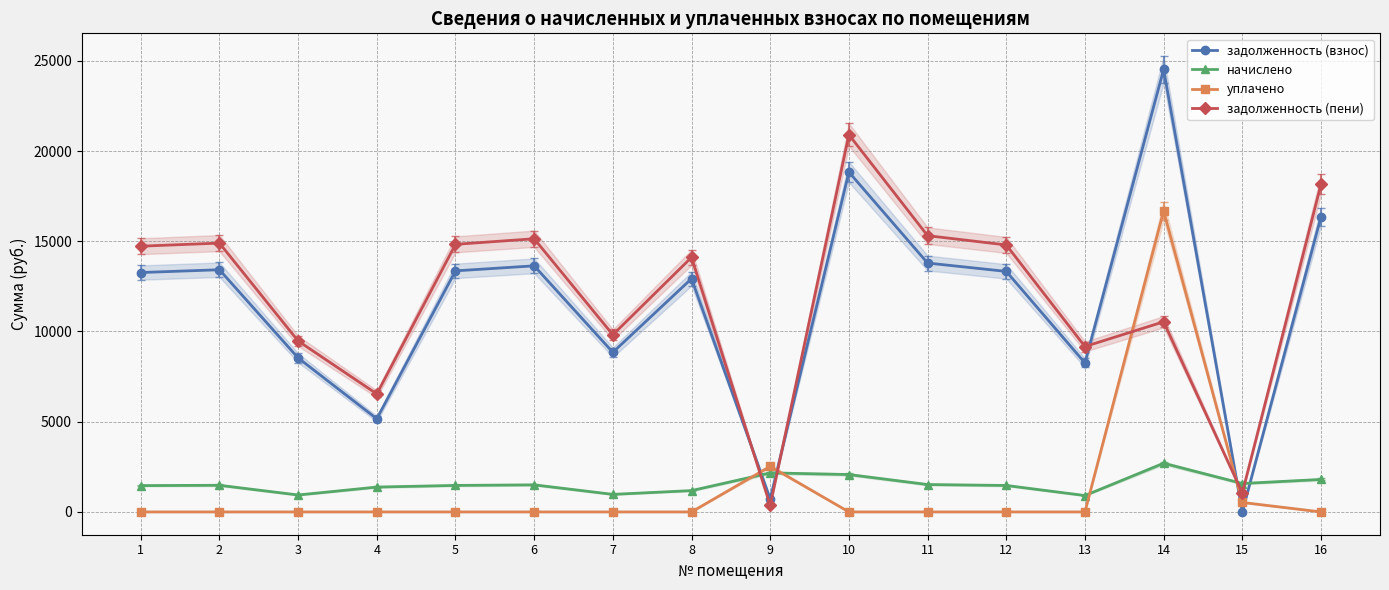

Rank the series by their maximum value, from highest to lowest.

задолженность (взнос), задолженность (пени), уплачено, начислено